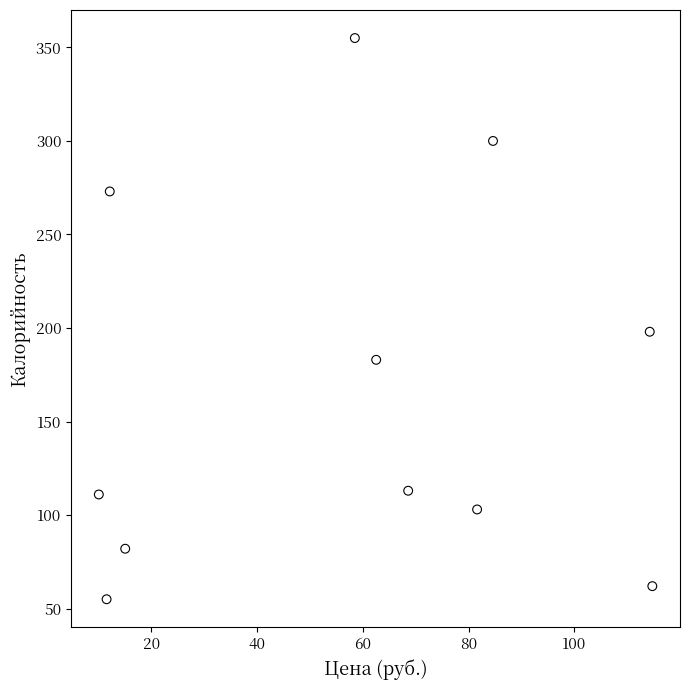

What is the average Y value?

167